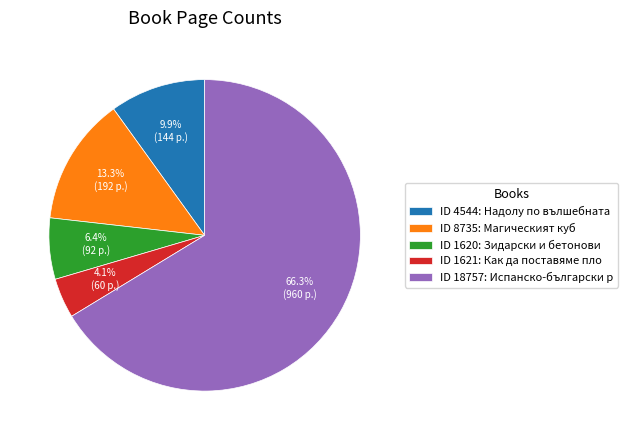

Do ID 8735: Магическият куб and ID 1621: Как да поставяме пло together represent more than half of the pie?

No